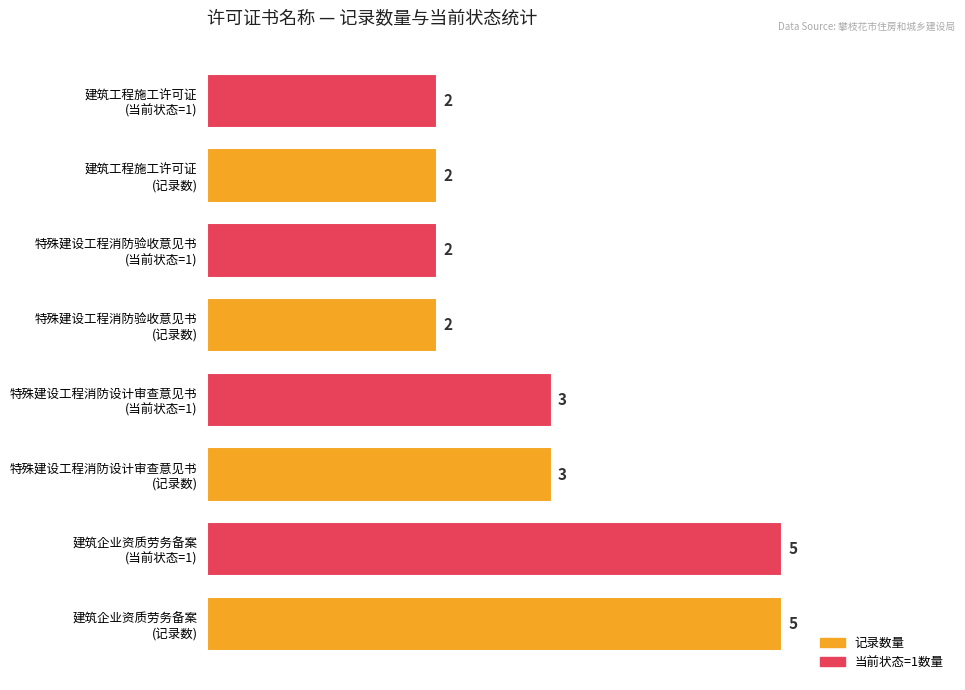

How many values are between 2 and 5?

8